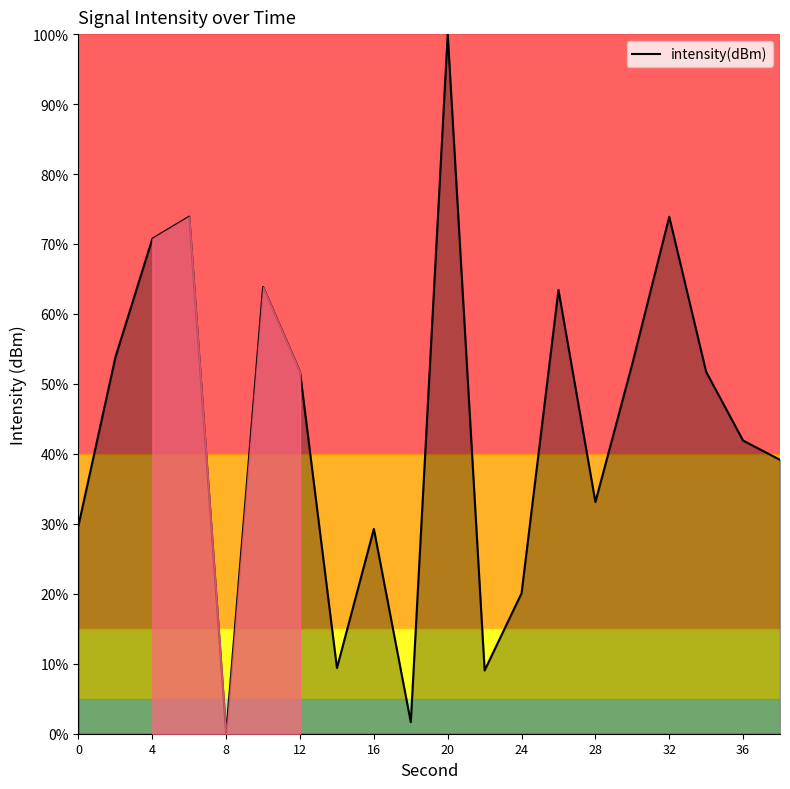

What is the greatest value displayed?

100.0